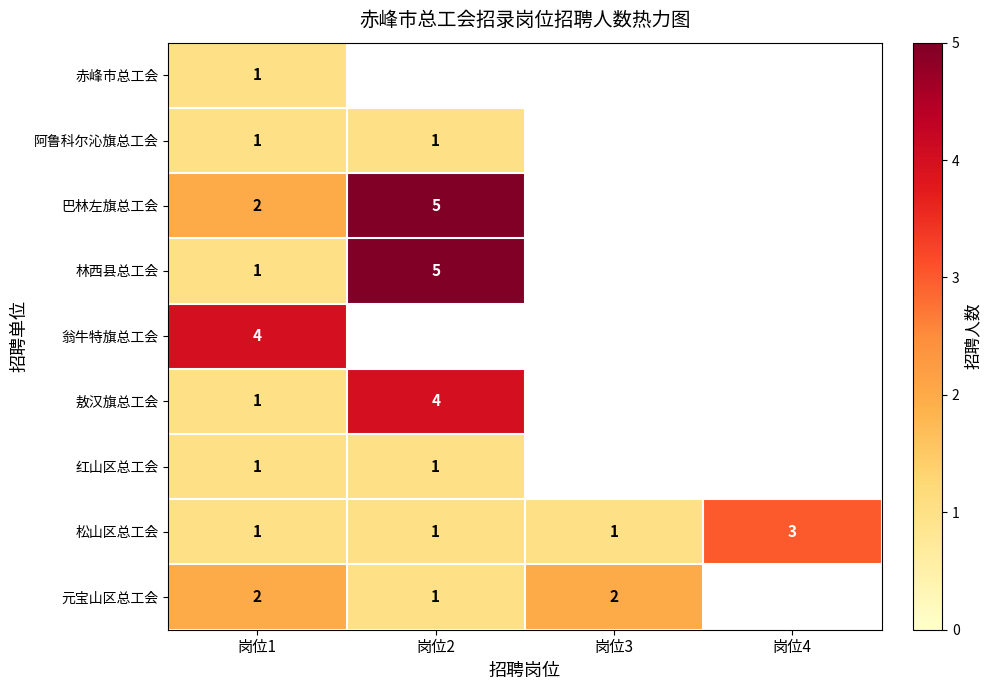

What is the spread (max minus min) of values at 岗位1?

3